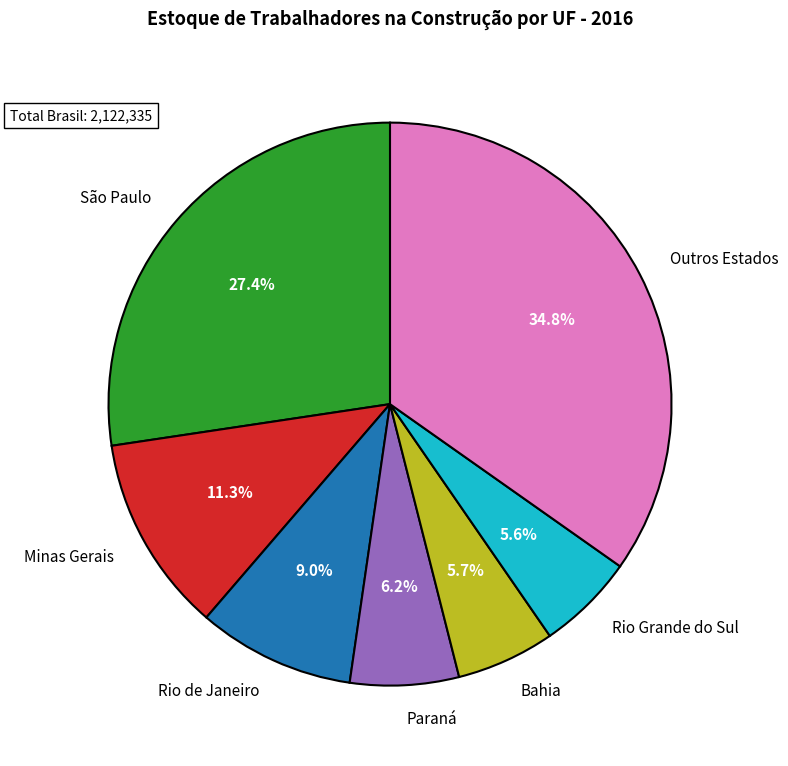

What is the total percentage of São Paulo and Paraná?

33.6%